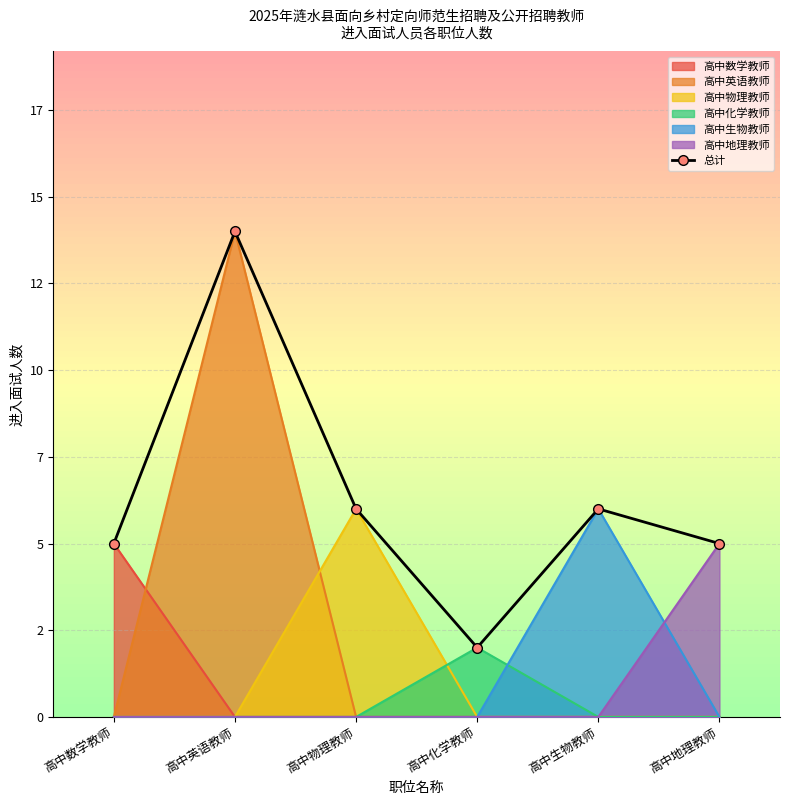

The chart shows a value of 5 at 高中地理教师. True or false?

True